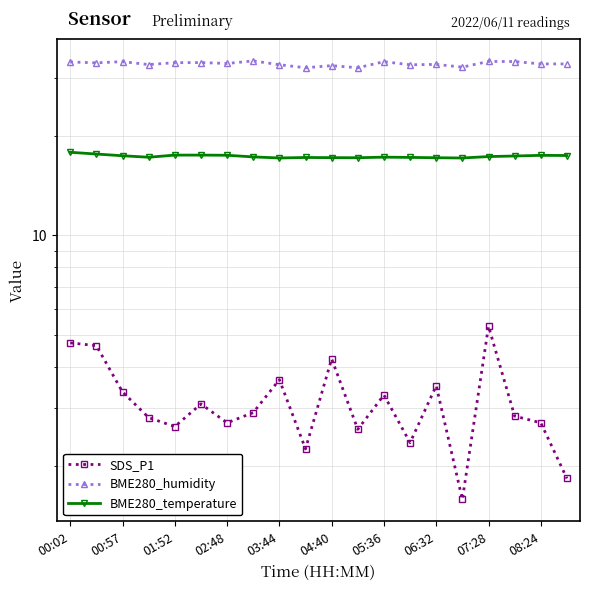

The SDS_P1 series shows 1.0 at 04:40. True or false?

False